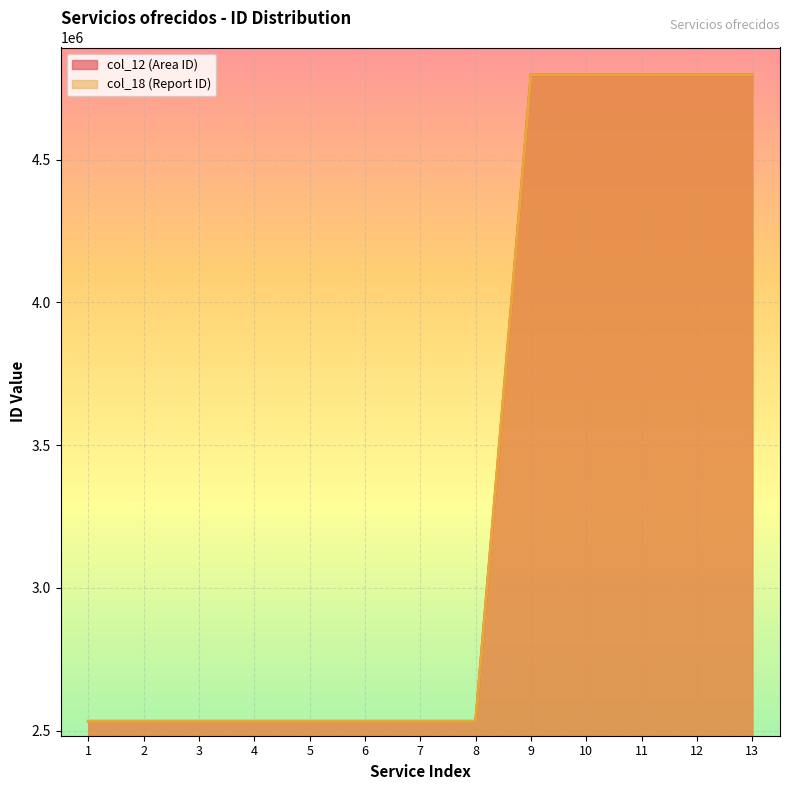

How many data points in col_18 (Report ID) are less than 2533032?

6